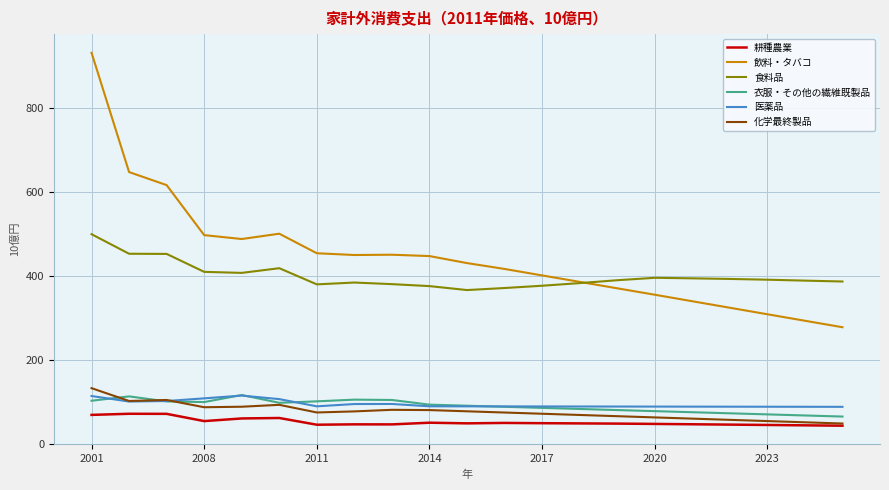

What is the minimum value for 飲料・タバコ?

278.8